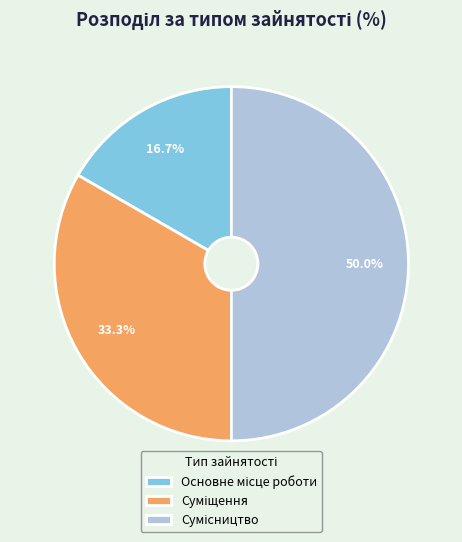

True or false: Основне місце роботи accounts for 17% of the total.

True